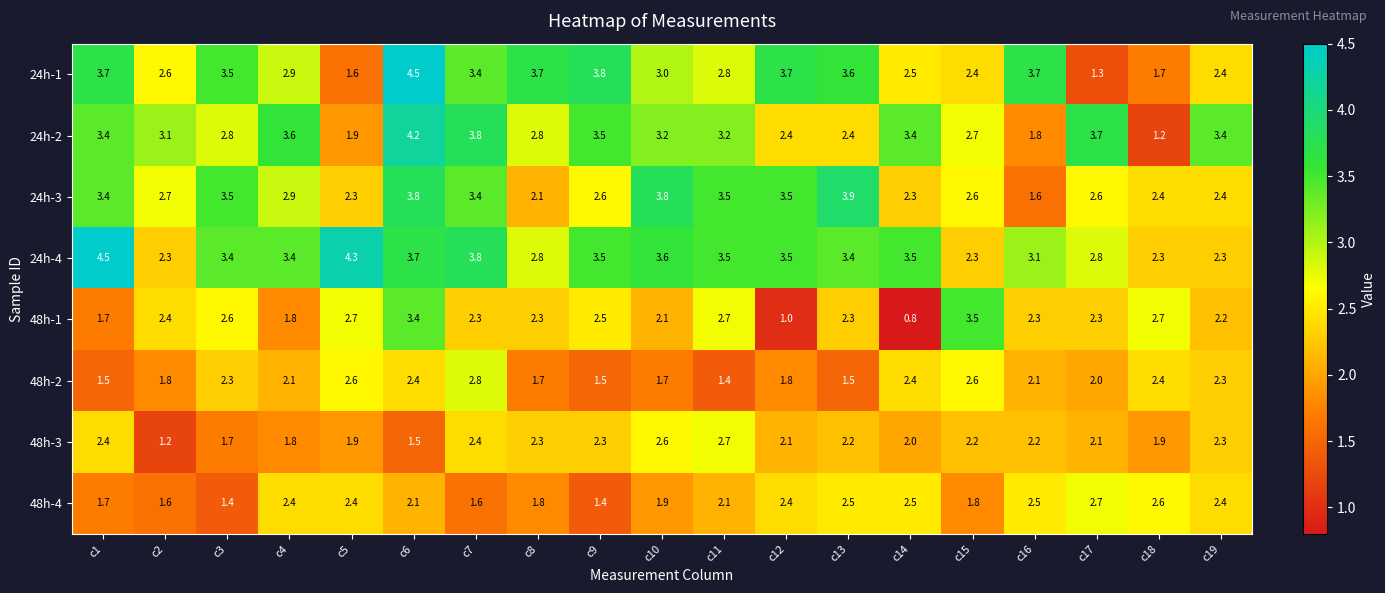

What value does the 48h-1 series have at c1?

1.7